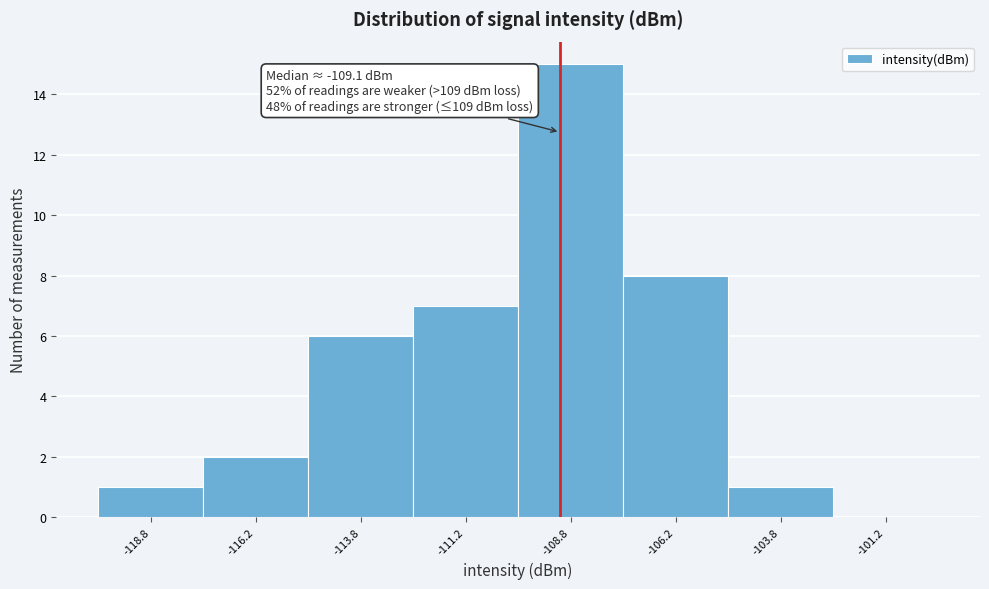

Which range on the x-axis has the tallest bar?

-110.0 to -107.5